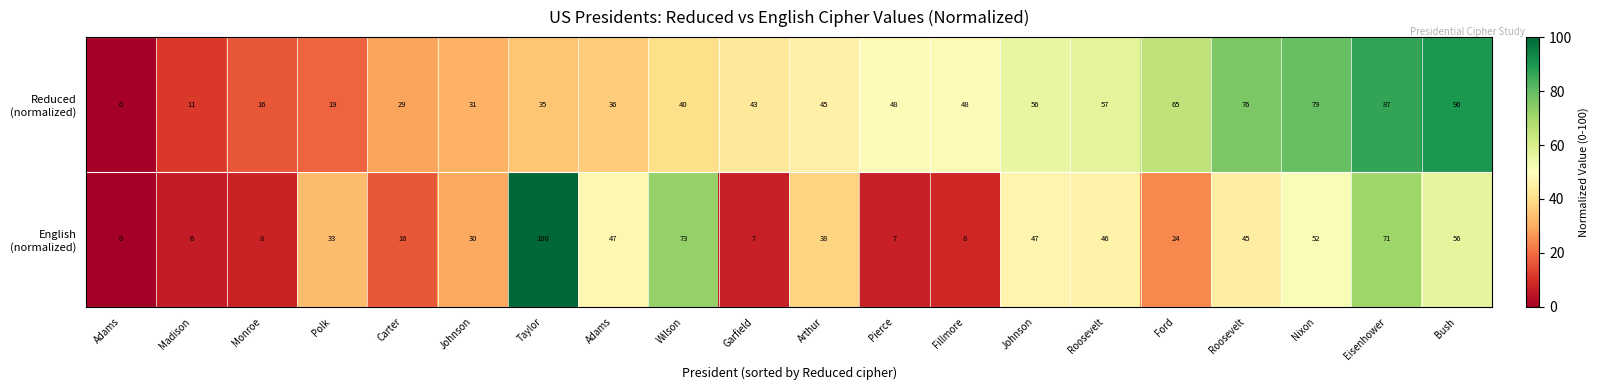

How many distinct data groups are displayed?

2